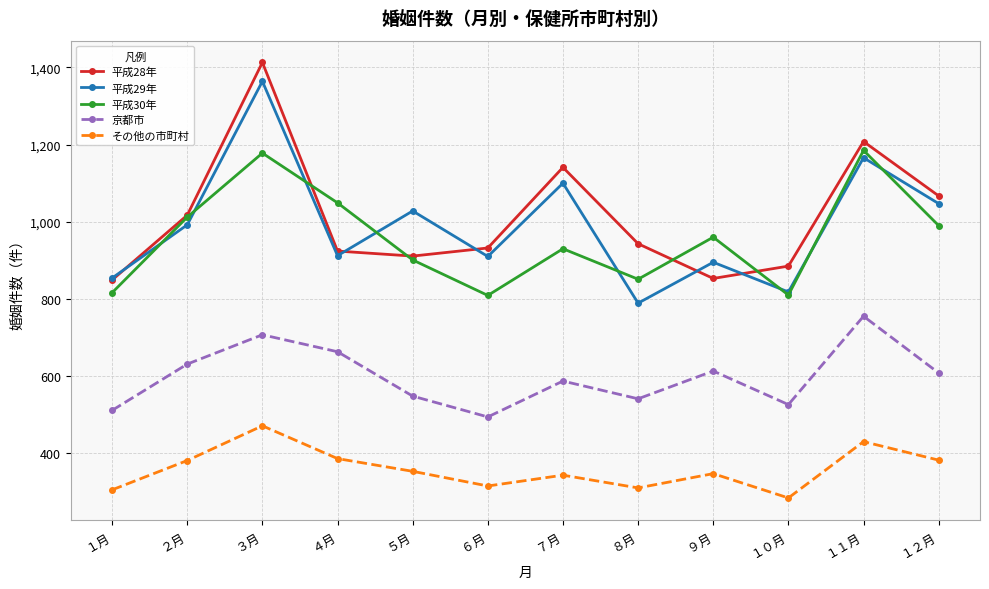

What is the greatest value displayed?

1413